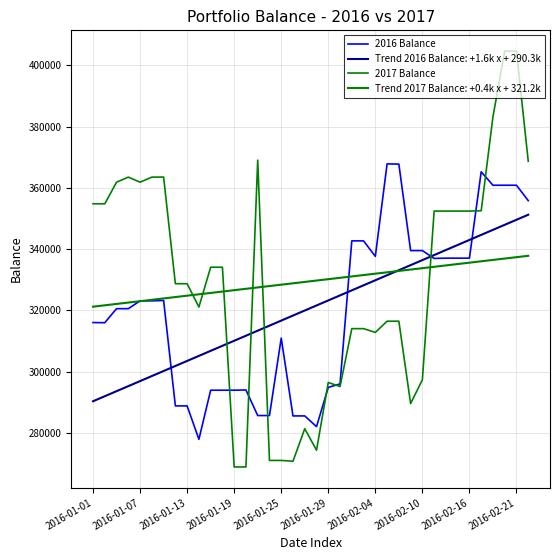

What is the maximum value for 2016 Balance?

367843.4